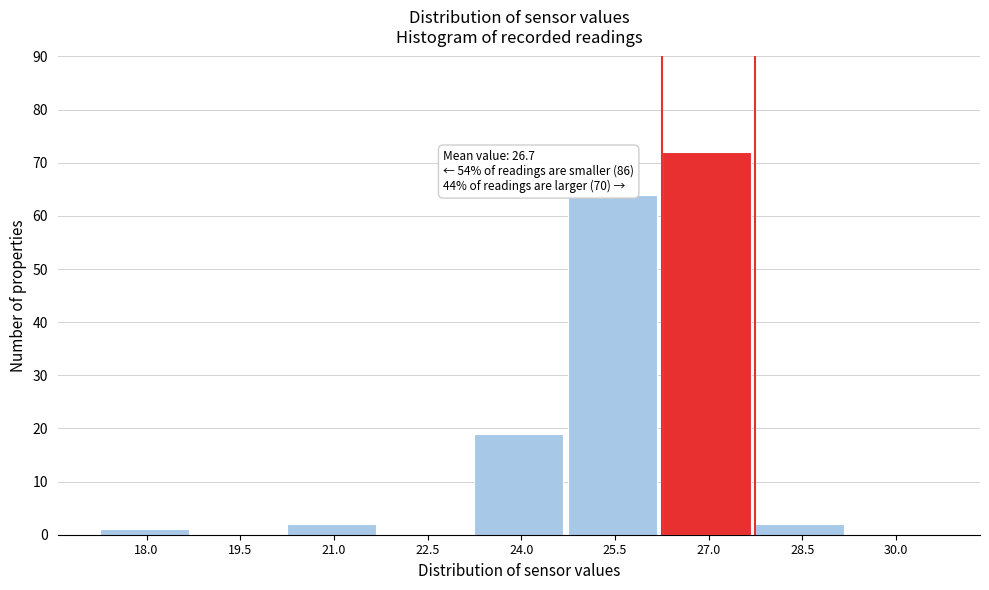

Reading right to left, list all the values displayed in this chart.

30.0=0	28.5=2	27.0=72	25.5=64	24.0=19	22.5=0	21.0=2	19.5=0	18.0=1